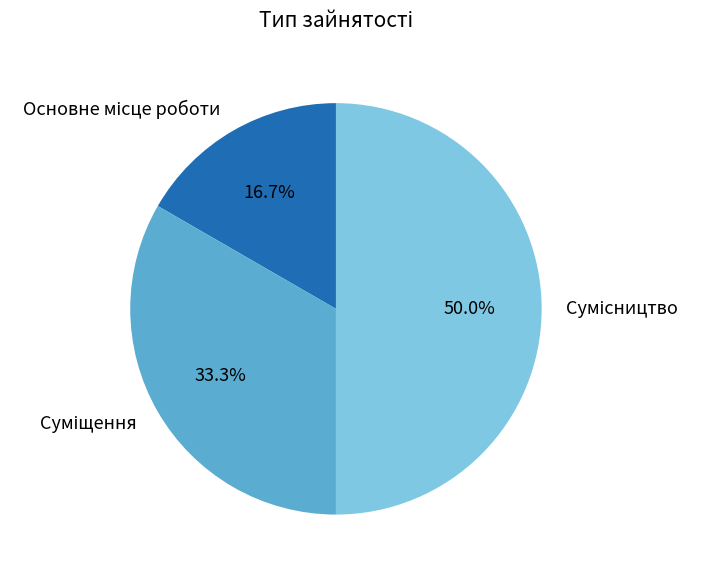

How many slices are in this pie chart?

3